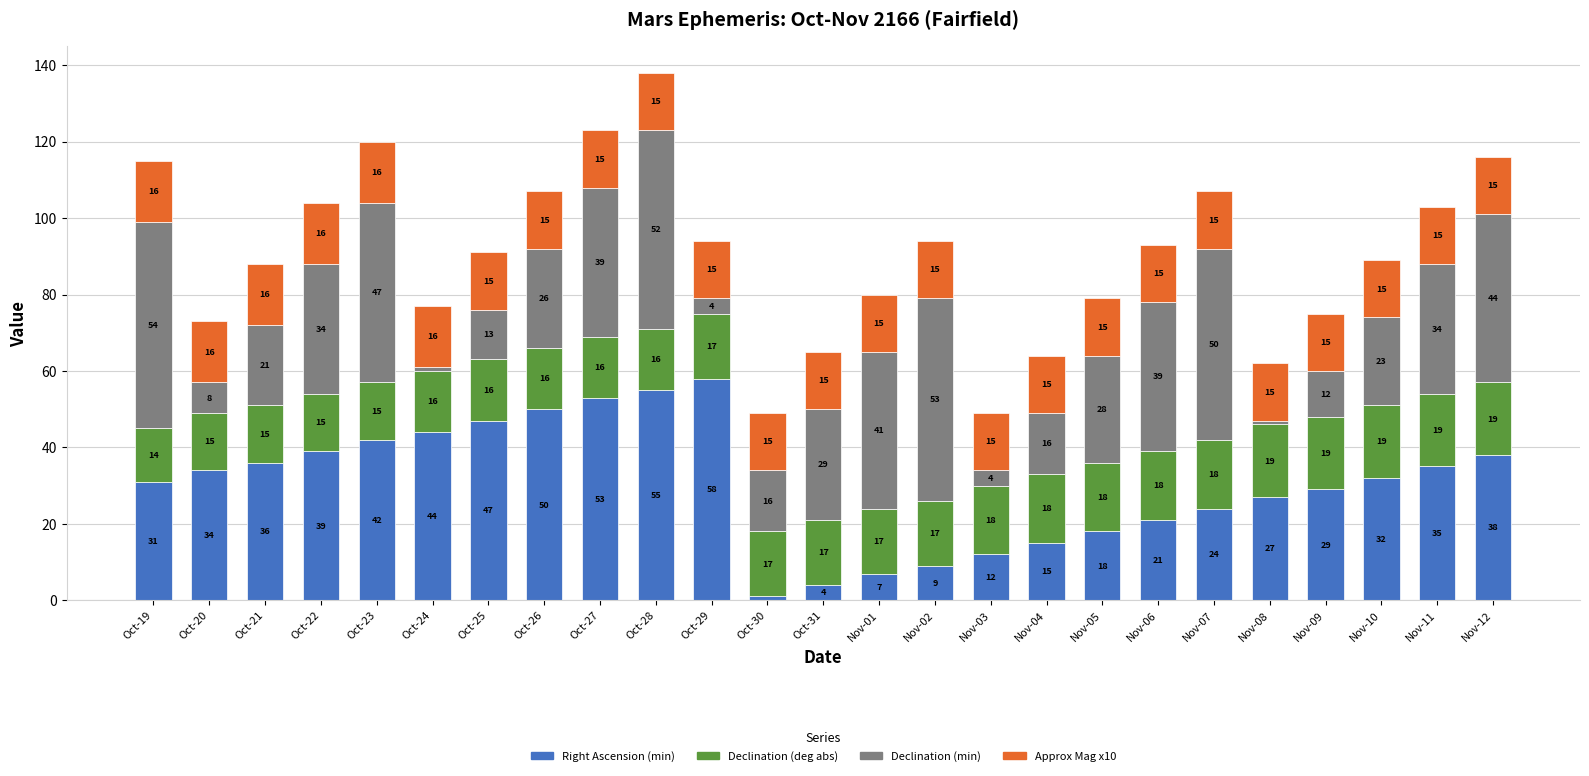

What is the sum of all Right Ascension (min) values?

761